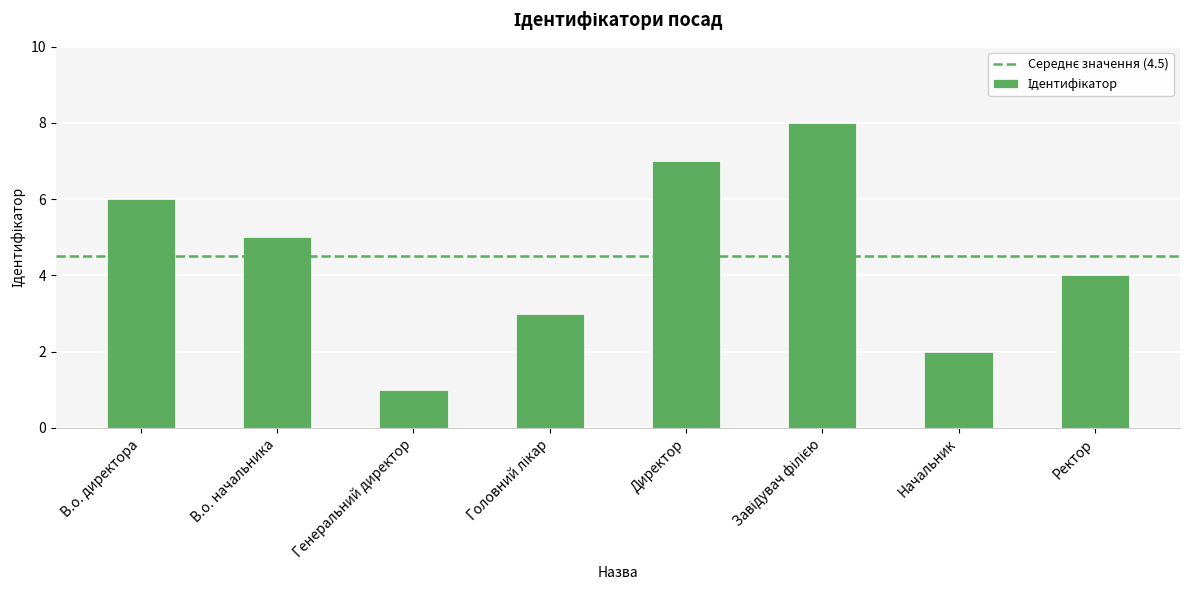

At which label does the data first exceed 5?

В.о. директора